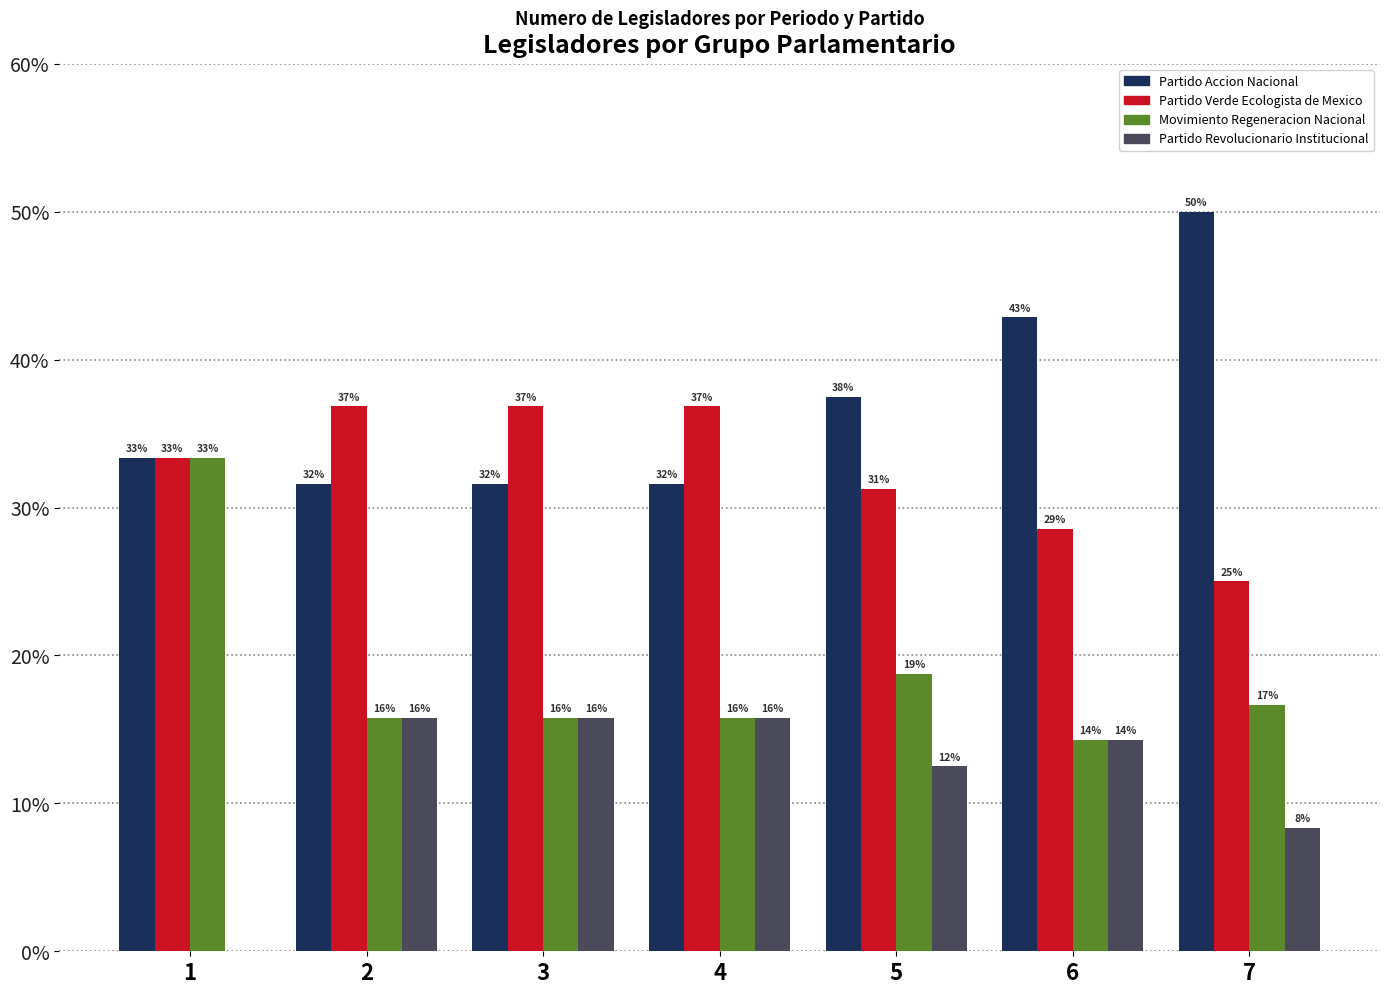

What are all the series names shown in the legend?

Partido Accion Nacional, Partido Verde Ecologista de Mexico, Movimiento Regeneracion Nacional, Partido Revolucionario Institucional